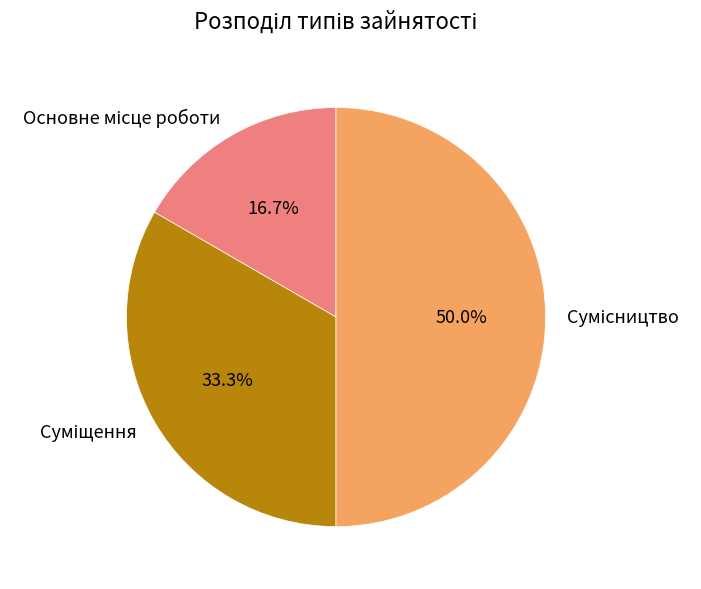

How many segments does this pie chart have?

3